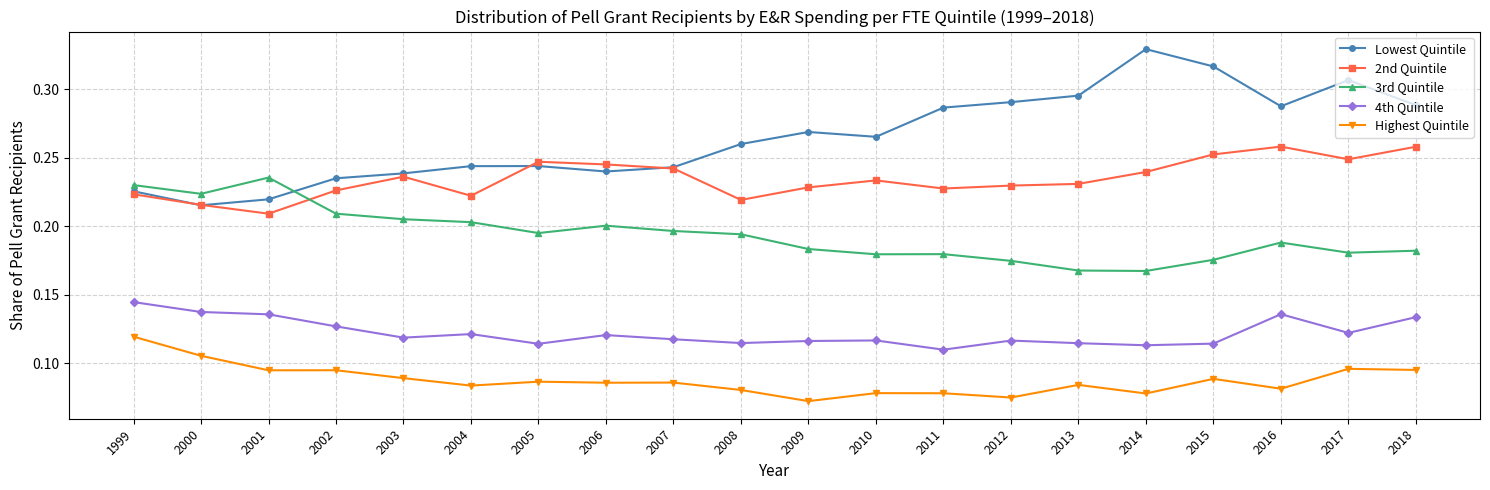

Is this an area chart (filled region under the line)?

No